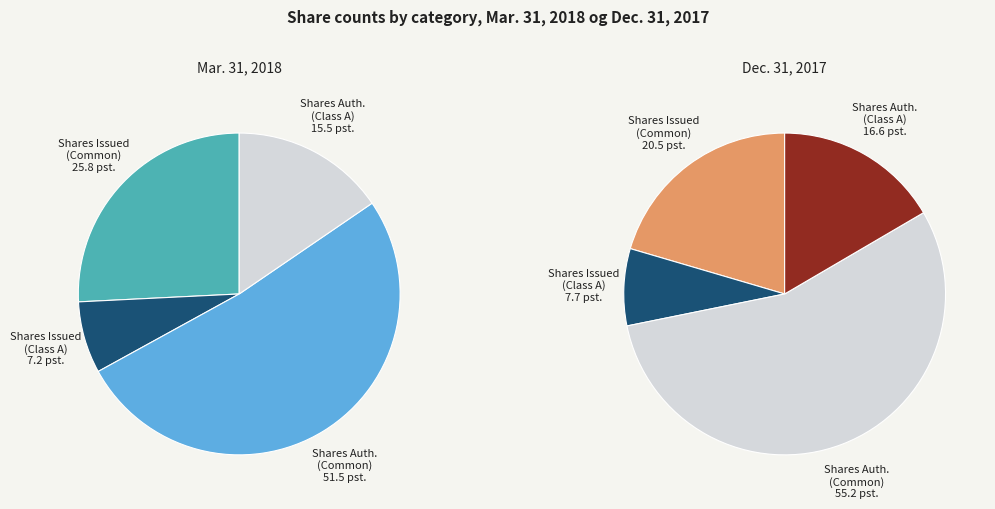

Which category has the biggest portion of the pie?

Common Stock, Shares Authorized (Common)